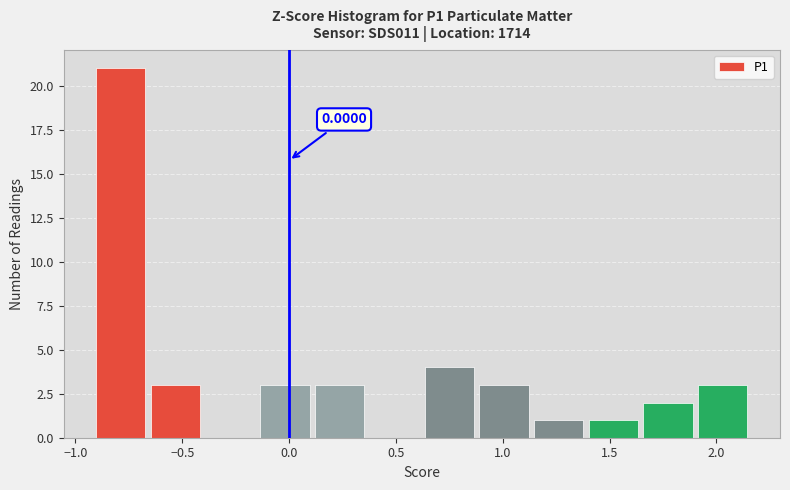

Which range on the x-axis has the tallest bar?

-0.90 to -0.65